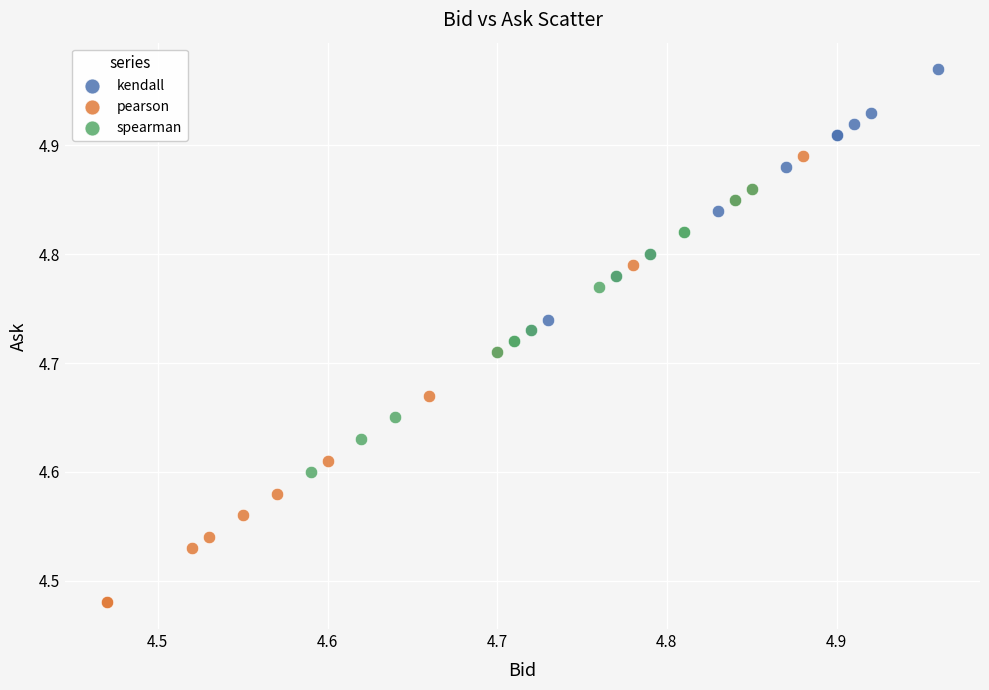

Which series has the largest Y range (max minus min)?

pearson